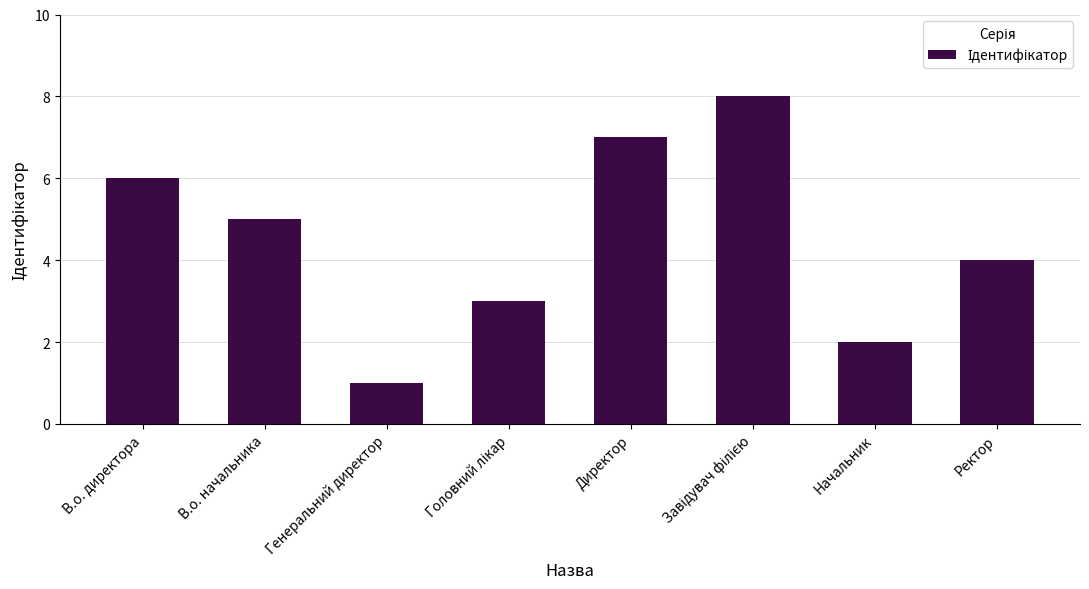

Where does the data first go above 5?

В.о. директора